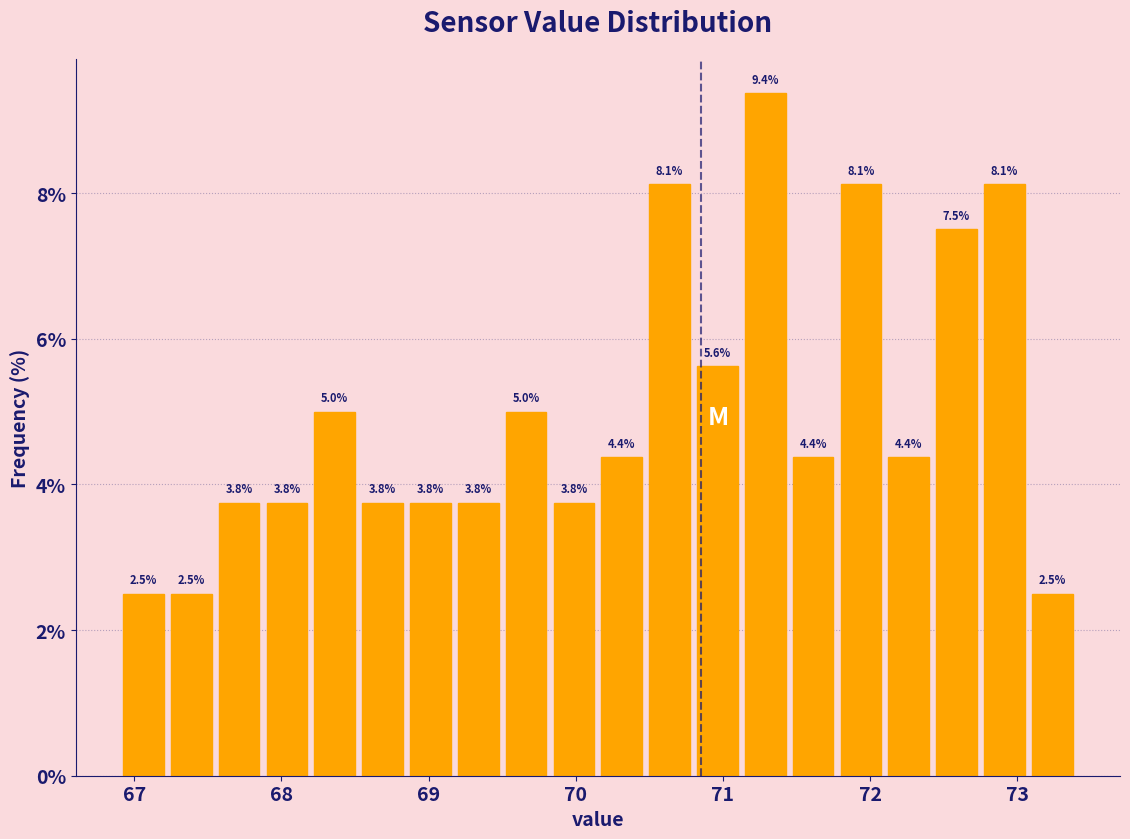

Read against the x-axis, roughly where is the centre of the tallest bar?

71.3